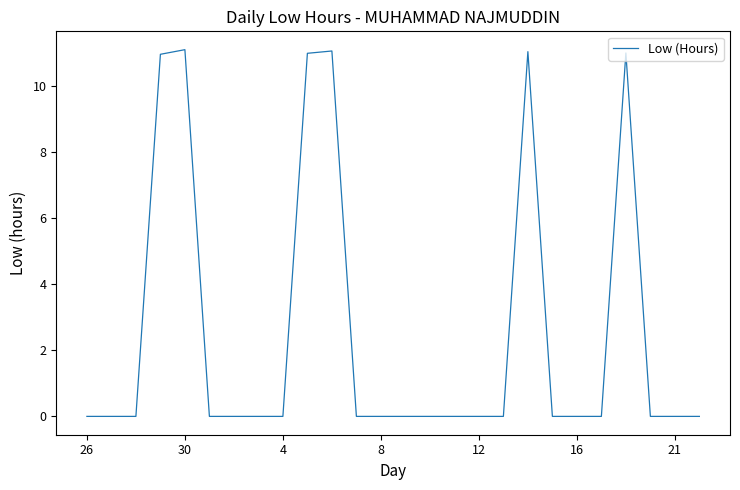

What is the greatest value displayed?

11.1